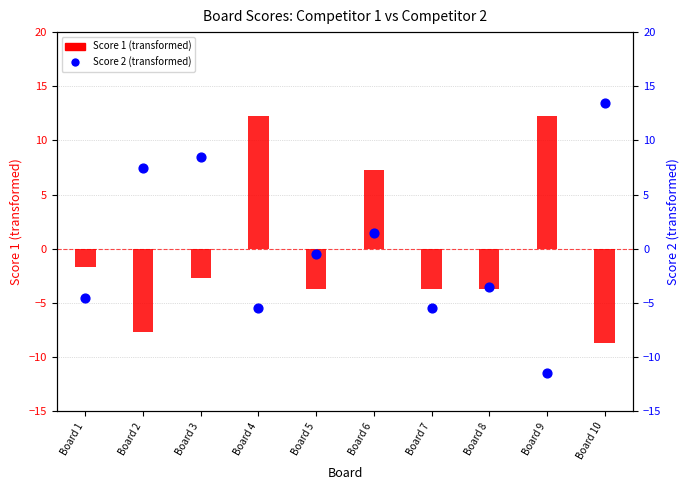

What is the total value across all series at Board 1?

-6.2